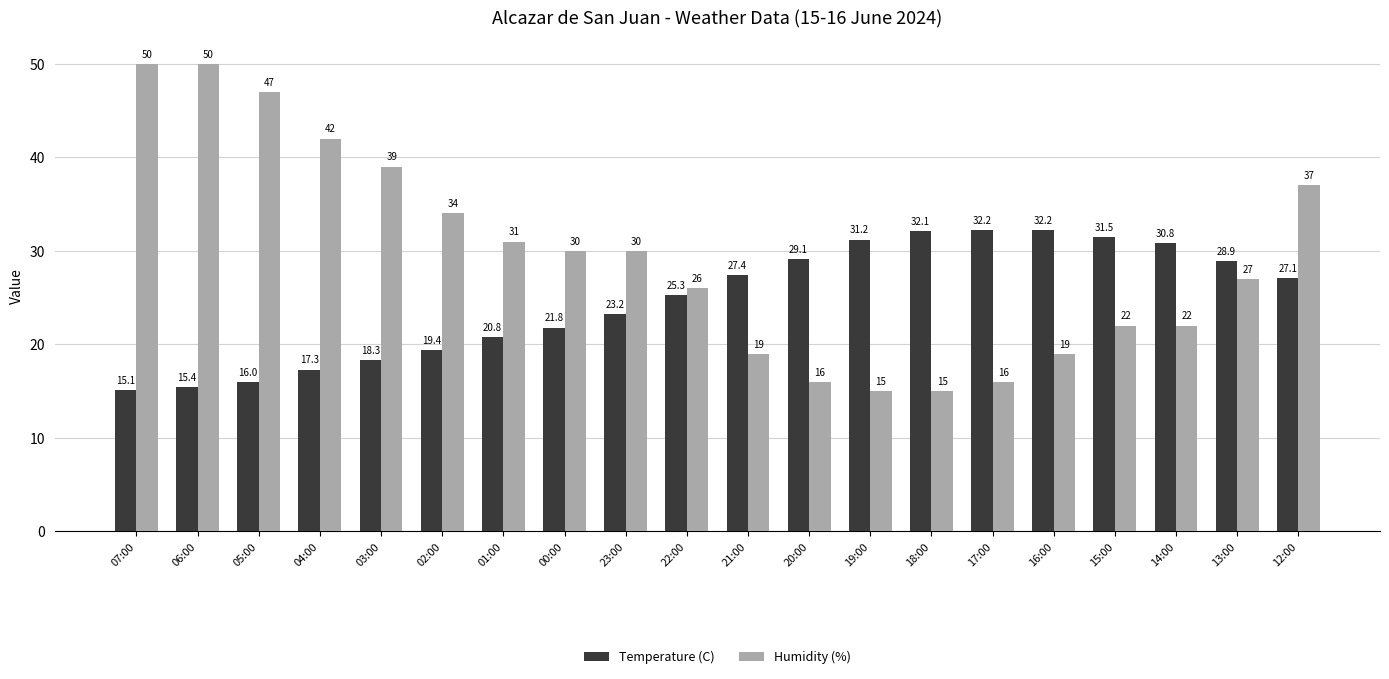

List the series in order of their overall mean, highest first.

Humidity (%), Temperature (C)